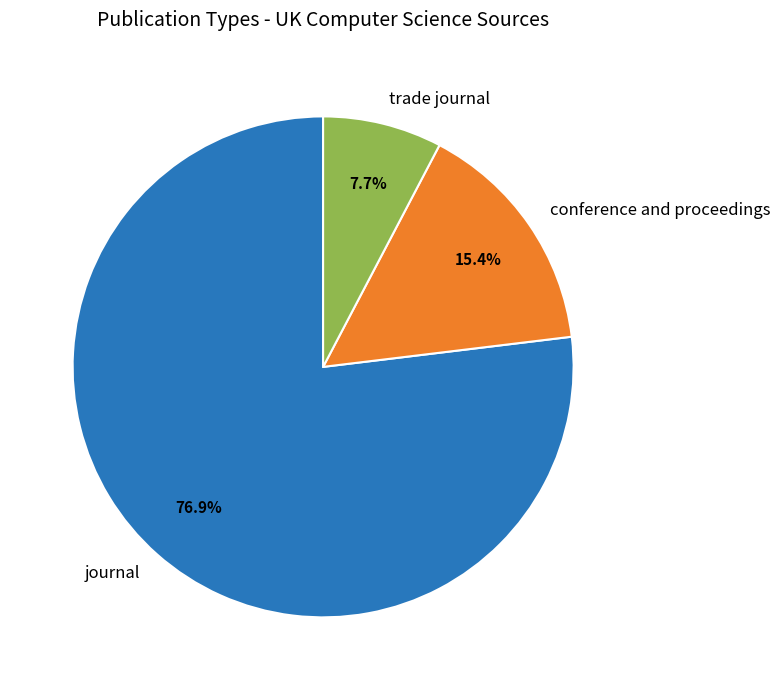

Which category has the smallest portion of the pie?

trade journal